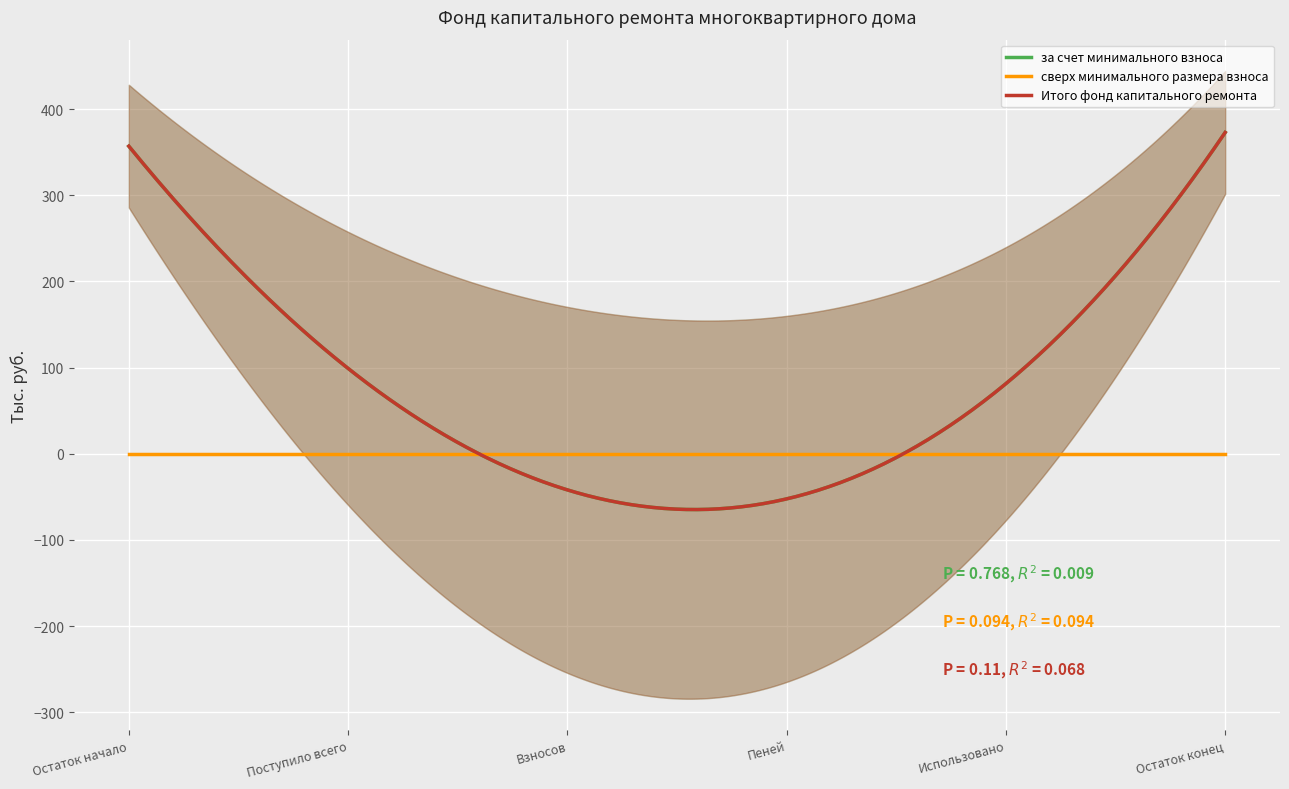

How many values in the за счет минимального взноса series are below 15?

2